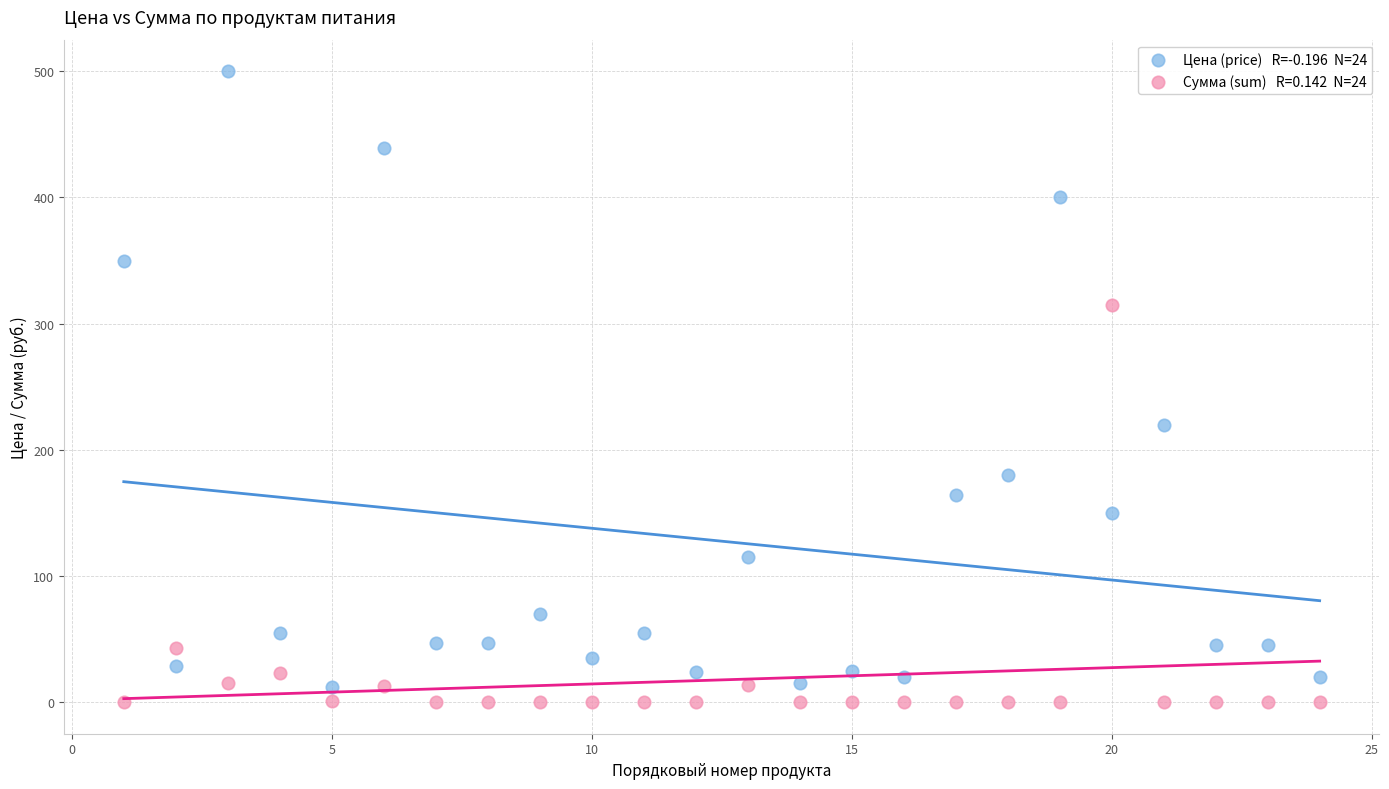

Across all data points, what is the range of Y values (max minus min)?

500.0